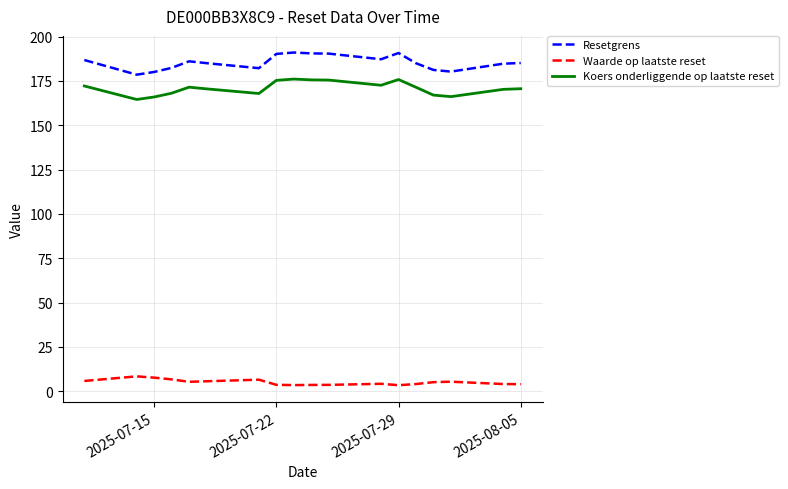

Which series has the widest spread of values?

Resetgrens